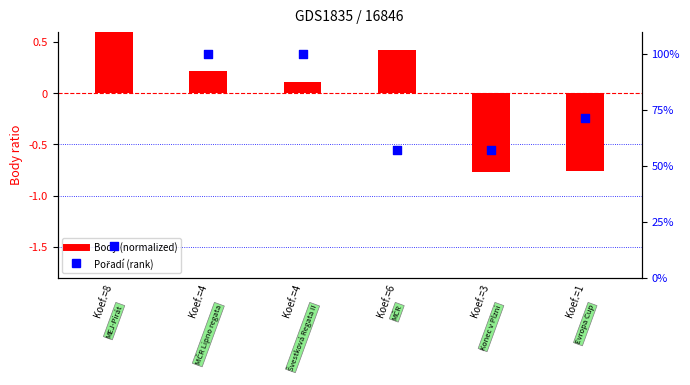

Which series has the widest spread of Y values?

Pořadí (rank)